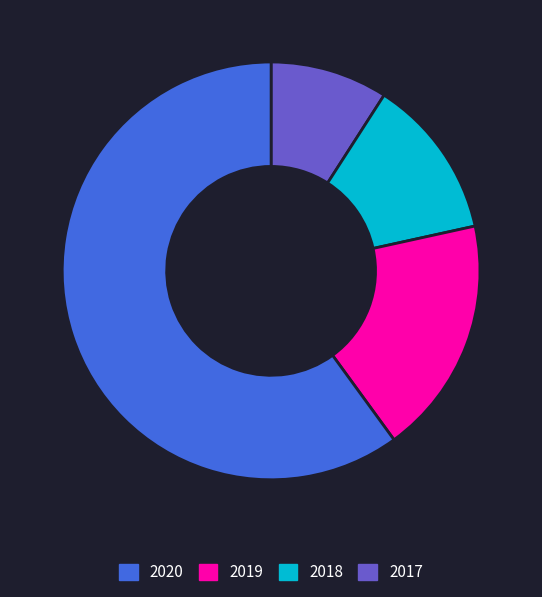

Is there any slice that represents more than half of the pie?

Yes